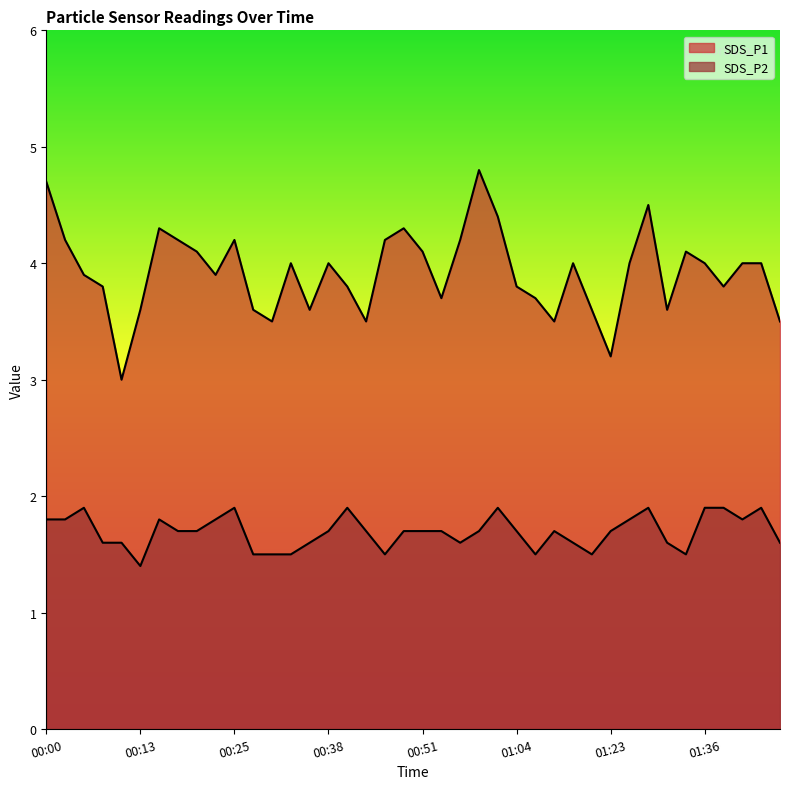

At which category is the sum across all series the highest?

00:00